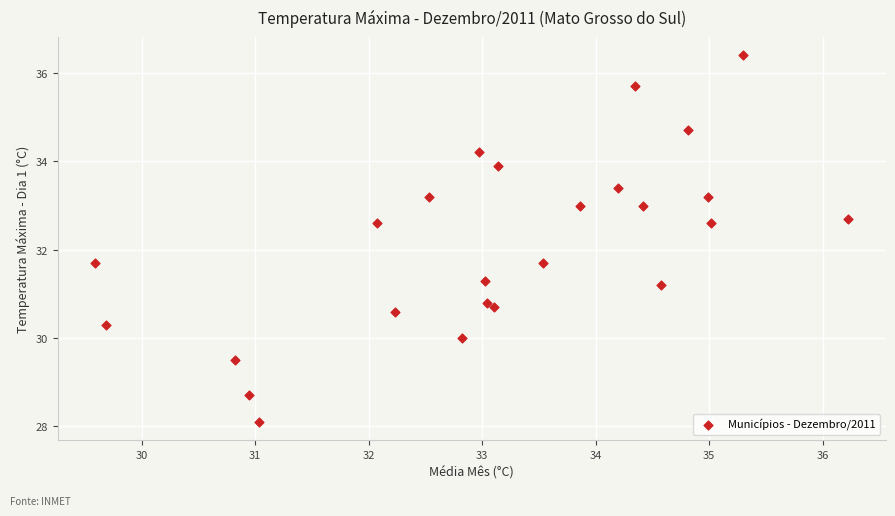

What is the range of Y values (max minus min)?

8.3